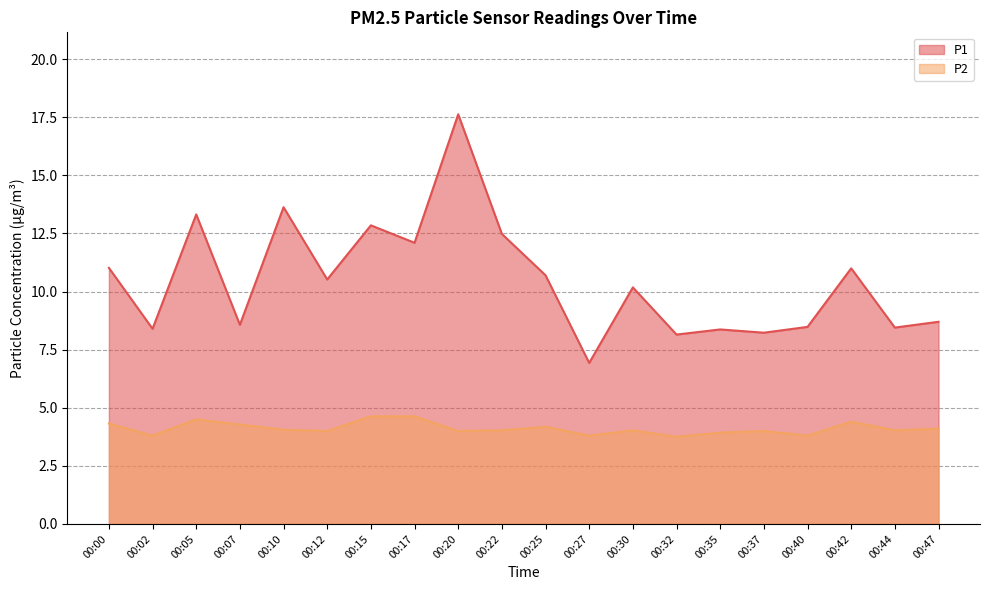

True or false: P1 and P2 cross at least once.

False